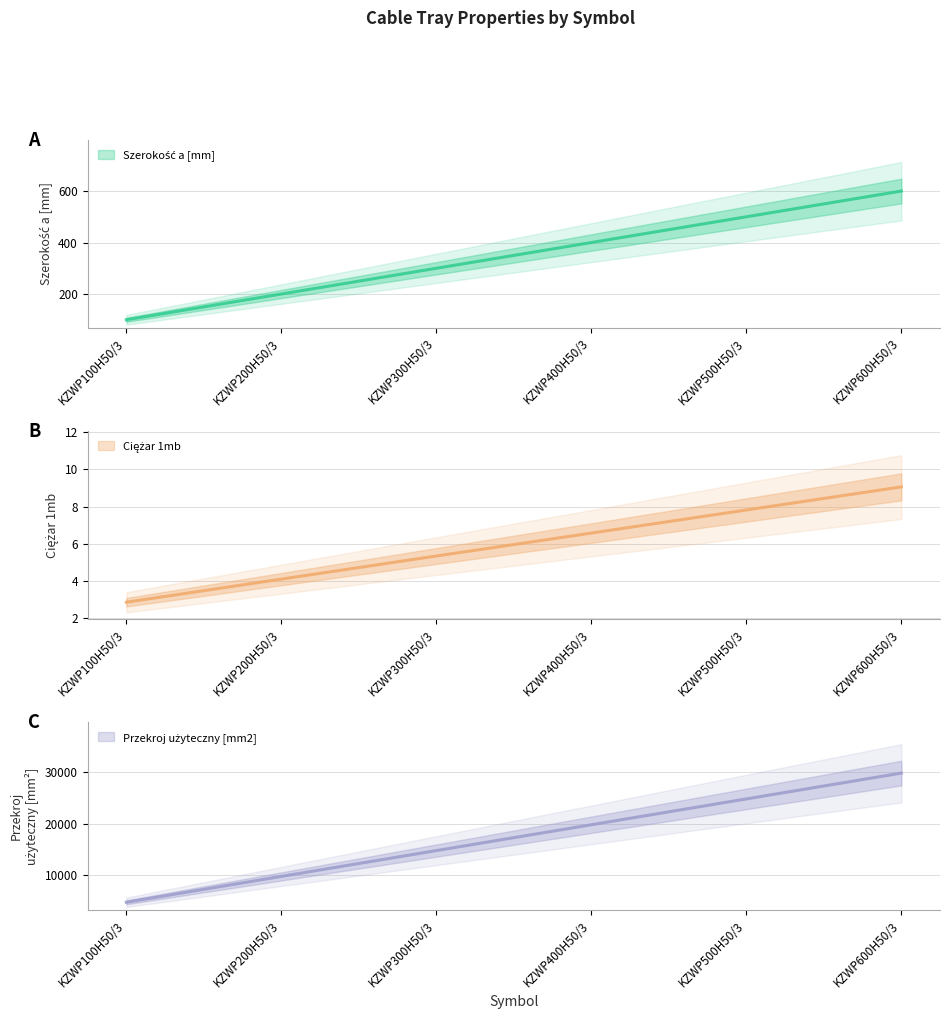

Reading left to right, list all the values displayed in this chart.

Szerokość a [mm]: KZWP100H50/3=100.0	KZWP200H50/3=200.0	KZWP300H50/3=300.0	KZWP400H50/3=400.0	KZWP500H50/3=500.0	KZWP600H50/3=600.0
Ciężar 1mb: KZWP100H50/3=2.9	KZWP200H50/3=4.1	KZWP300H50/3=5.3	KZWP400H50/3=6.6	KZWP500H50/3=7.8	KZWP600H50/3=9.1
Przekroj użyteczny [mm2]: KZWP100H50/3=4800.0	KZWP200H50/3=9800.0	KZWP300H50/3=14800.0	KZWP400H50/3=19800.0	KZWP500H50/3=24800.0	KZWP600H50/3=29800.0